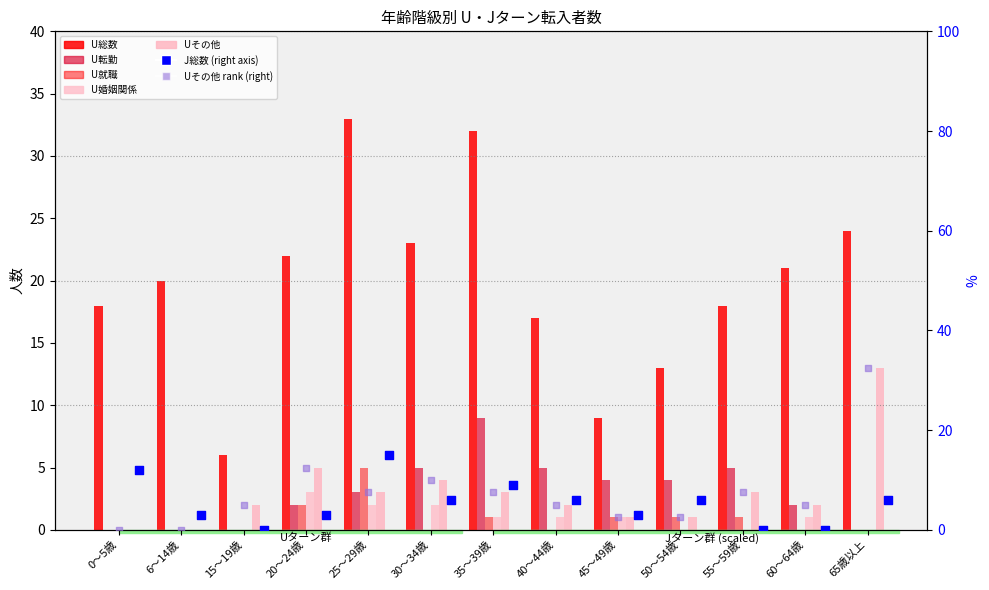

Is the value of J総数 at 65歳以上 greater than the value of U転勤 at 0～5歳?

Yes